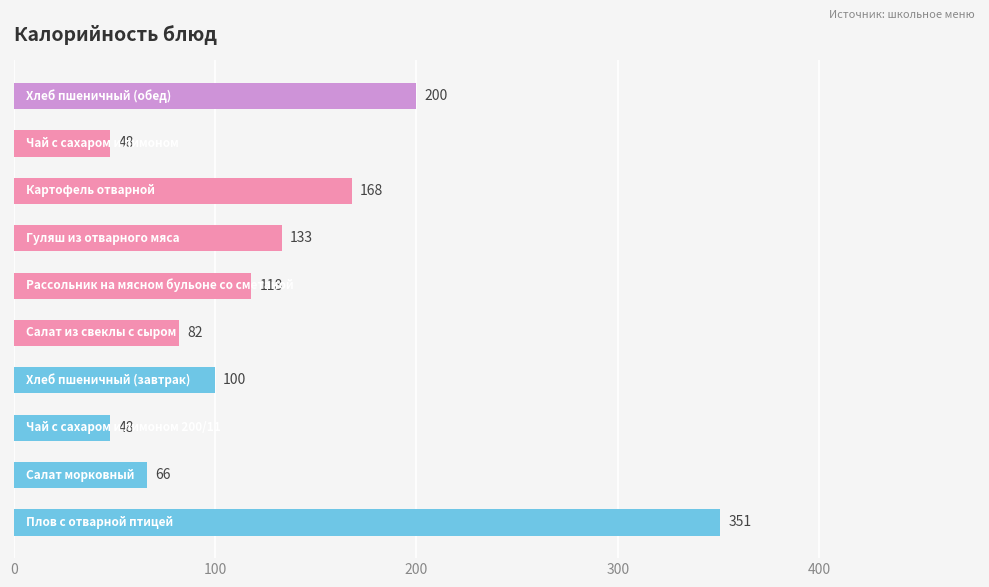

Does the chart contain stacked bars?

No